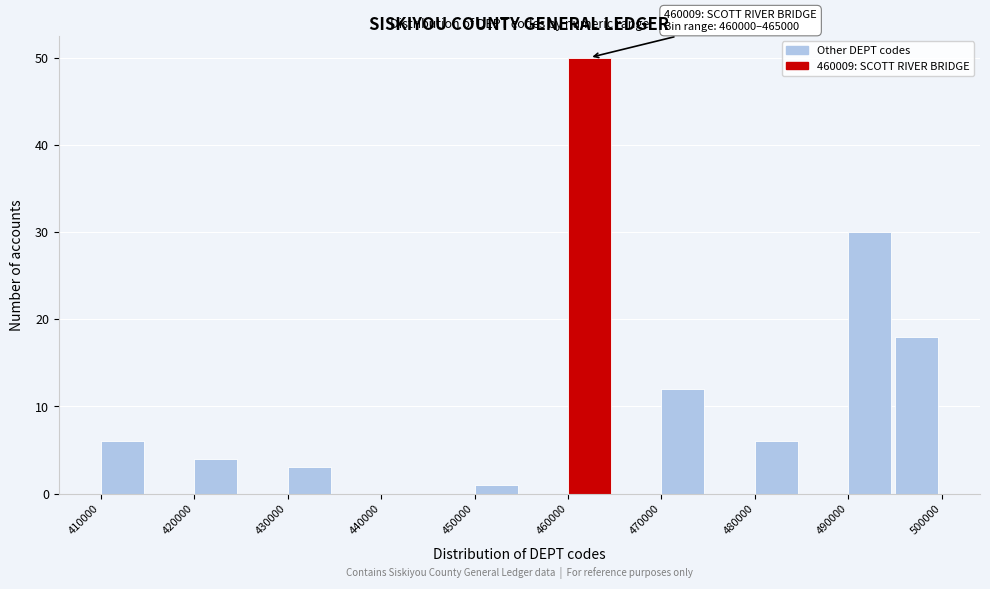

Which range on the x-axis has the tallest bar?

460000 to 465000